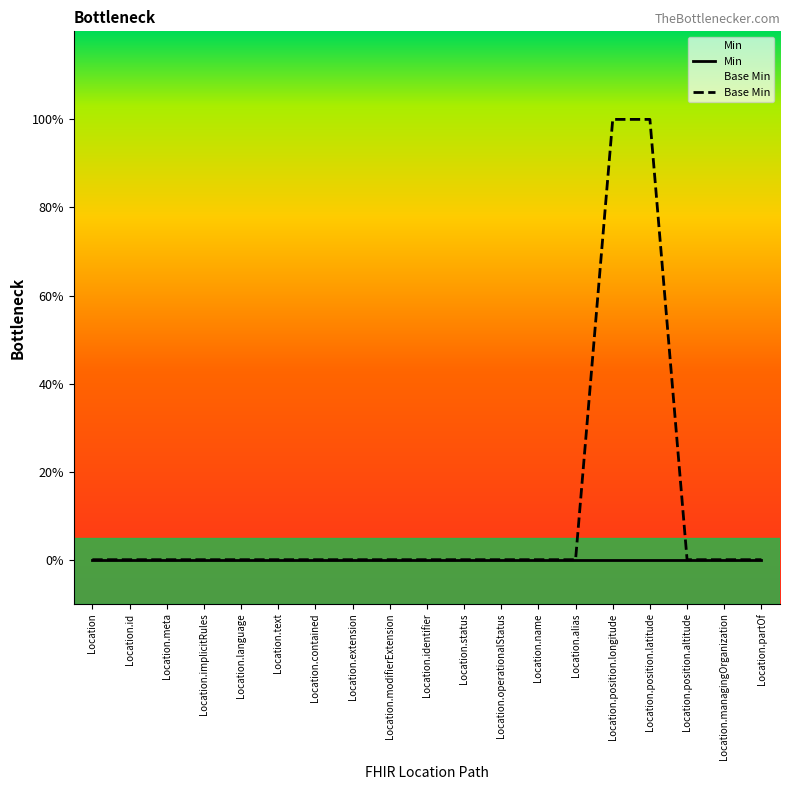

Reading right to left, transcribe all the data shown in this chart.

Min: Location.partOf=0	Location.managingOrganization=0	Location.position.altitude=0	Location.position.latitude=0	Location.position.longitude=0	Location.alias=0	Location.name=0	Location.operationalStatus=0	Location.status=0	Location.identifier=0	Location.modifierExtension=0	Location.extension=0	Location.contained=0	Location.text=0	Location.language=0	Location.implicitRules=0	Location.meta=0	Location.id=0	Location=0
Base Min: Location.partOf=0	Location.managingOrganization=0	Location.position.altitude=0	Location.position.latitude=1	Location.position.longitude=1	Location.alias=0	Location.name=0	Location.operationalStatus=0	Location.status=0	Location.identifier=0	Location.modifierExtension=0	Location.extension=0	Location.contained=0	Location.text=0	Location.language=0	Location.implicitRules=0	Location.meta=0	Location.id=0	Location=0